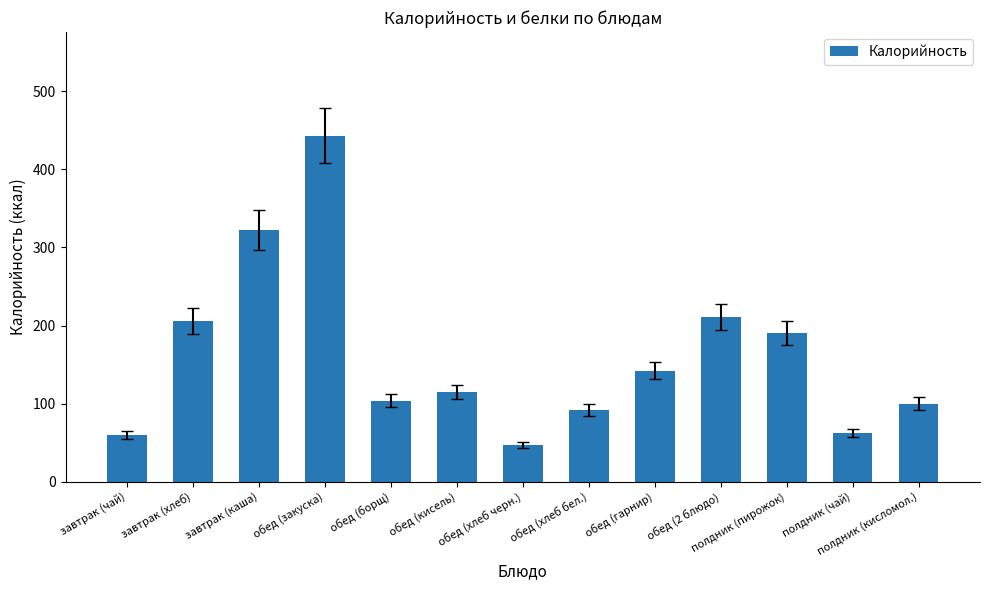

What is the maximum value shown in the chart?

443.0